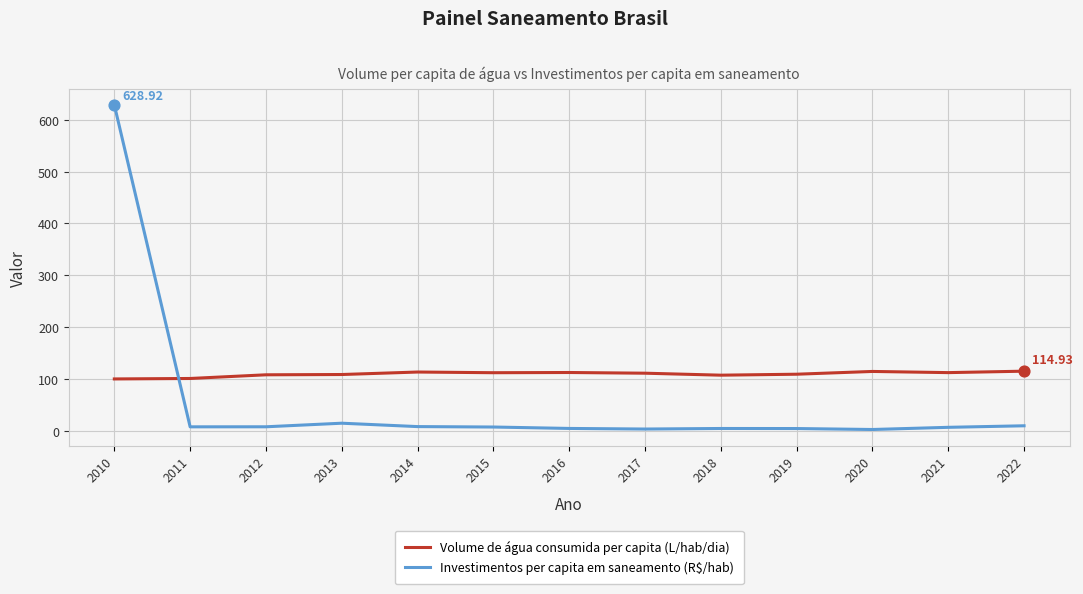

What are all the series names shown in the legend?

Volume de água consumida per capita (L/hab/dia), Investimentos per capita em saneamento (R$/hab)